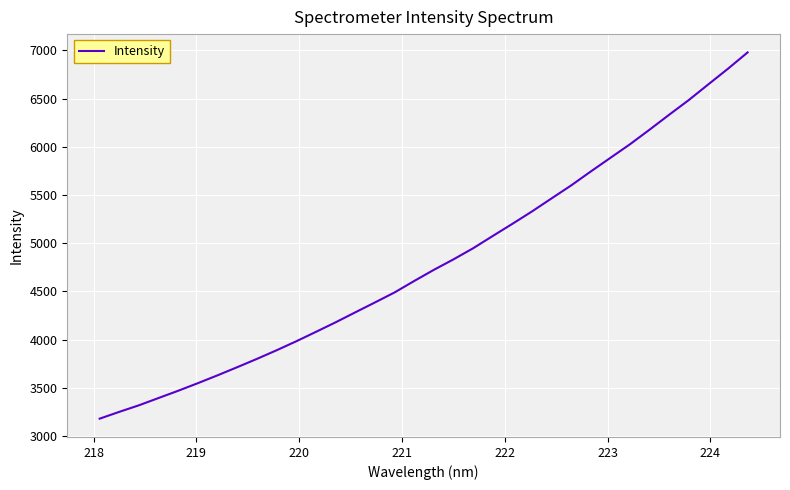

What is the difference between the maximum and minimum values?

3798.7